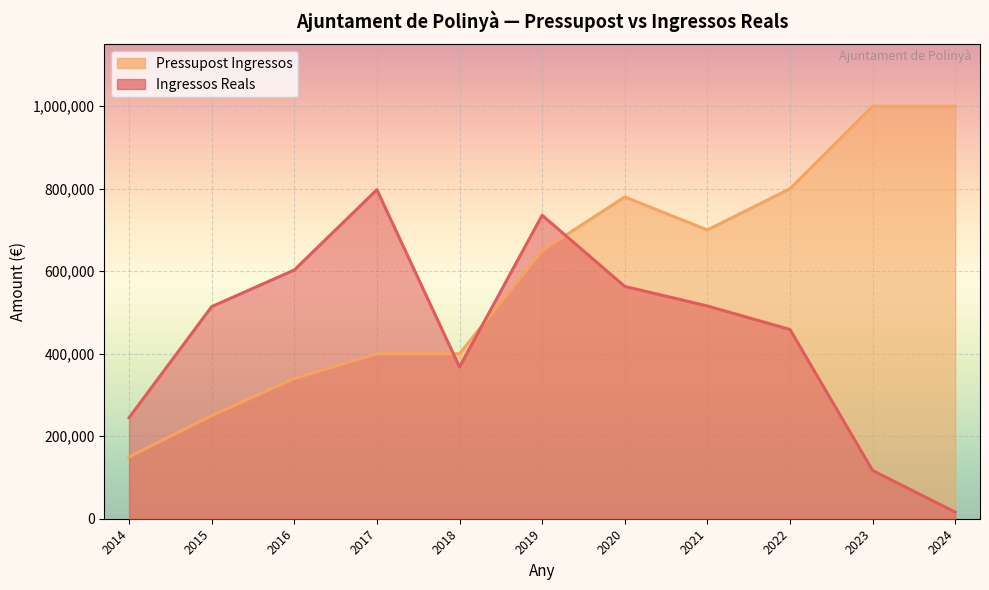

Which series ends up on top after the final intersection of Pressupost Ingressos and Ingressos Reals?

Pressupost Ingressos